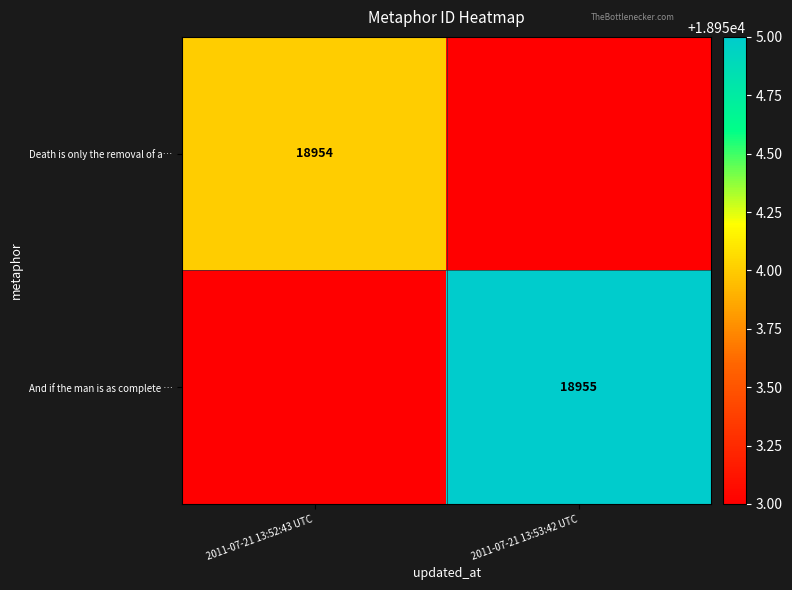

The value of And if the man is as complete … at 2011-07-21 13:53:42 UTC is 18955. True or false?

True